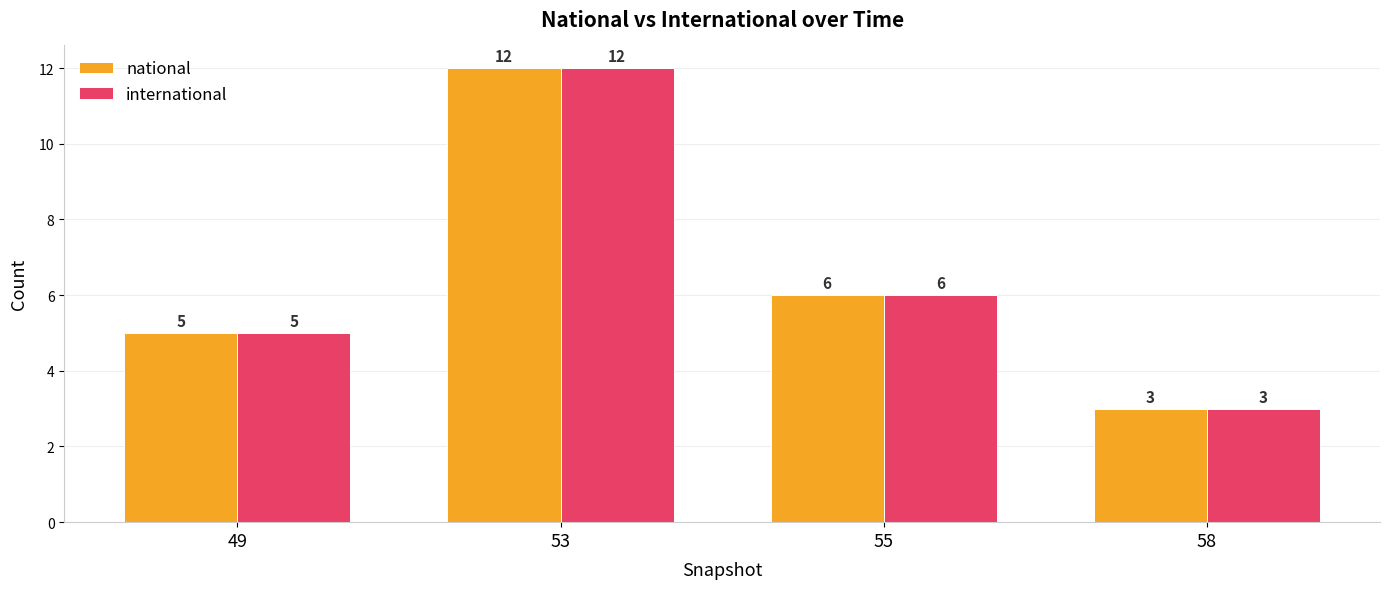

How many categories are shown in the chart?

4